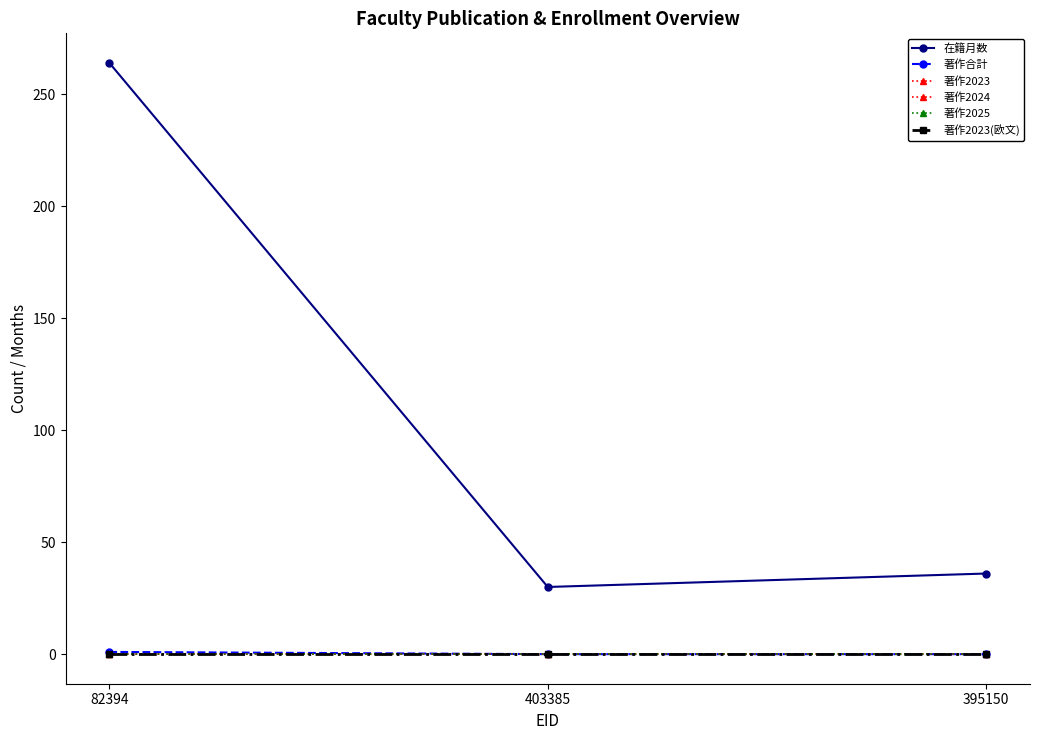

Does the chart have visible grid lines?

No